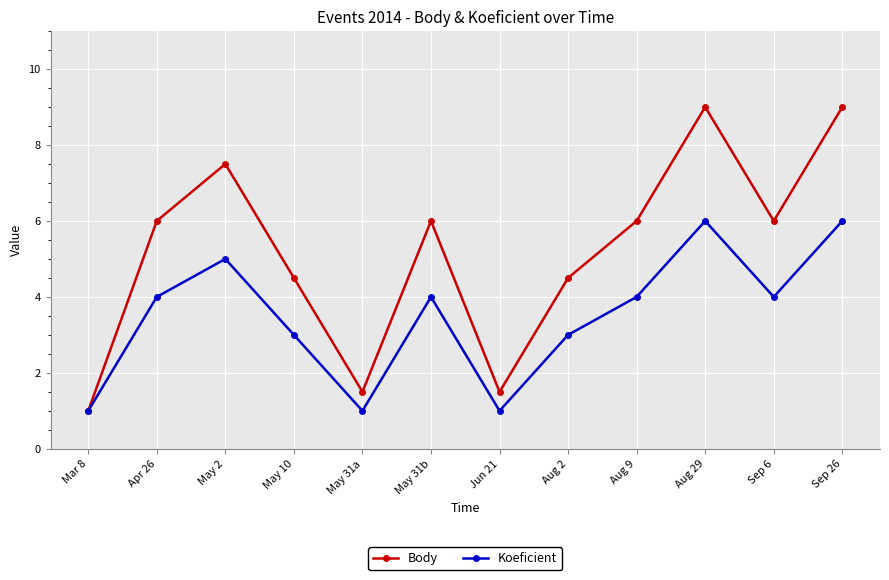

What is the sum of all Body values?

62.5